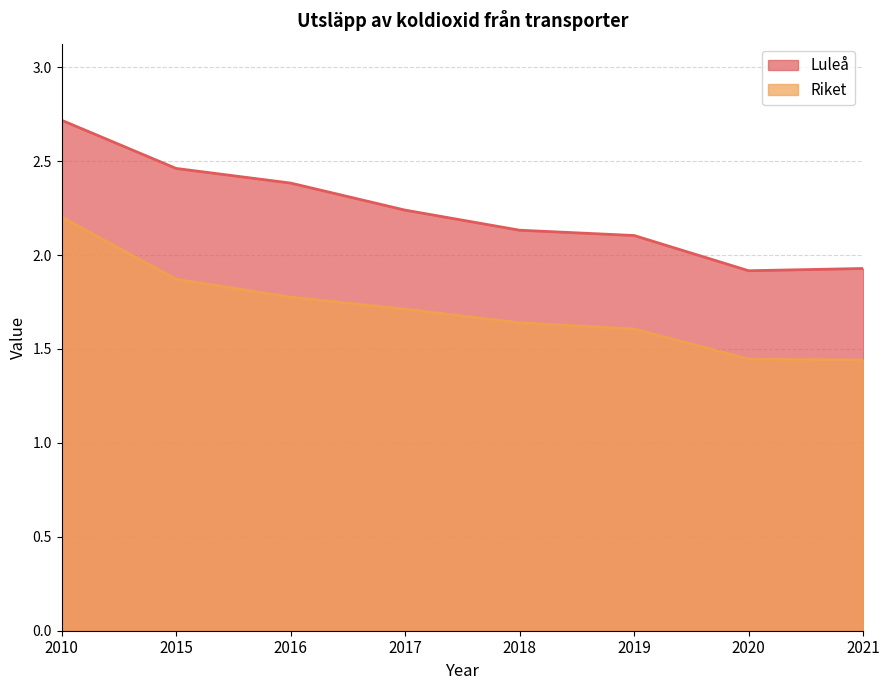

True or false: Luleå has more than 0 interior local peaks.

False